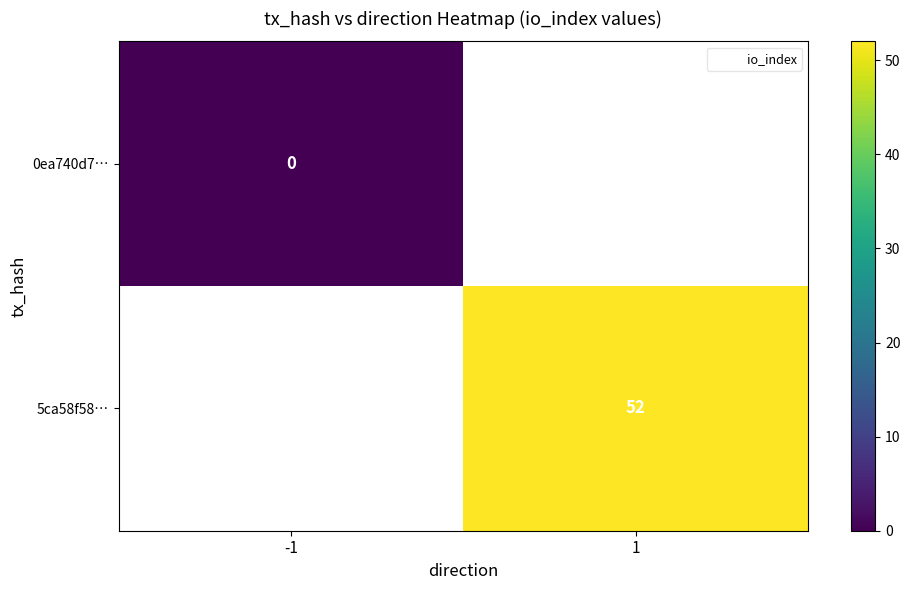

True or false: 5ca58f58… has a value of 36 at 1.

False